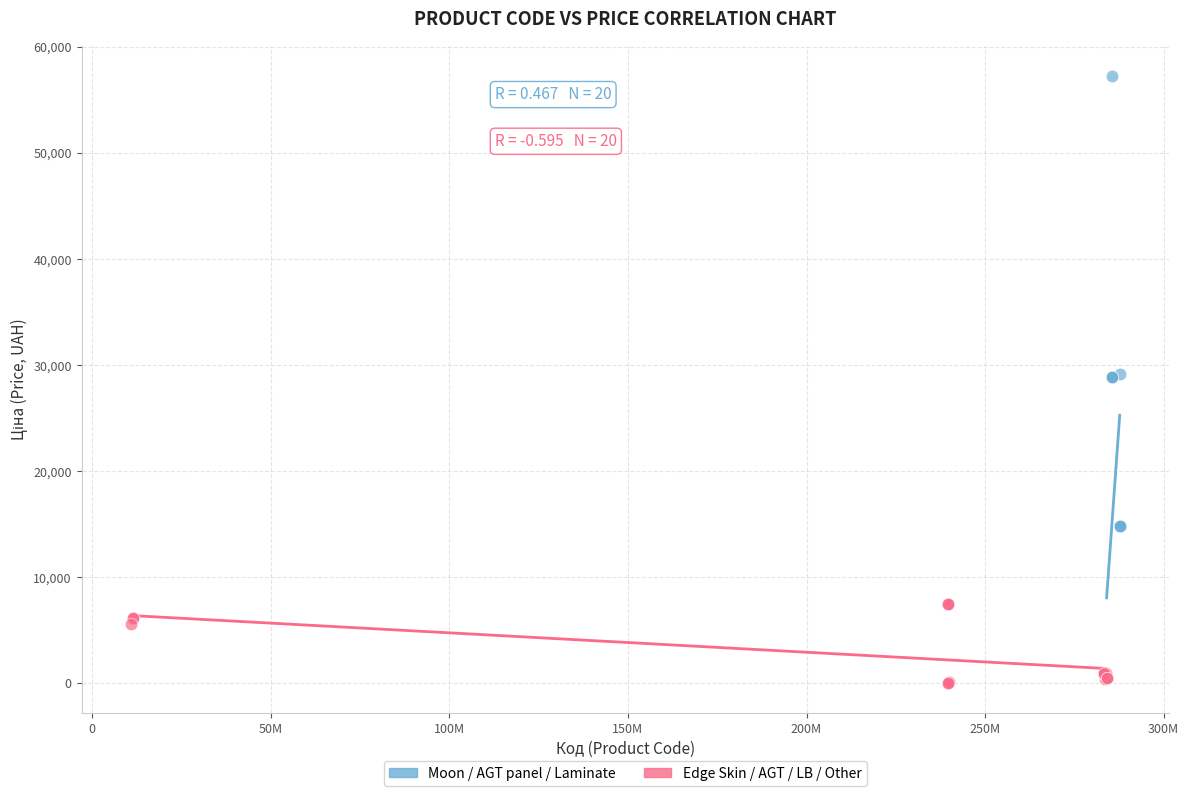

Which series has the widest spread of Y values?

Moon / AGT panel / Laminate